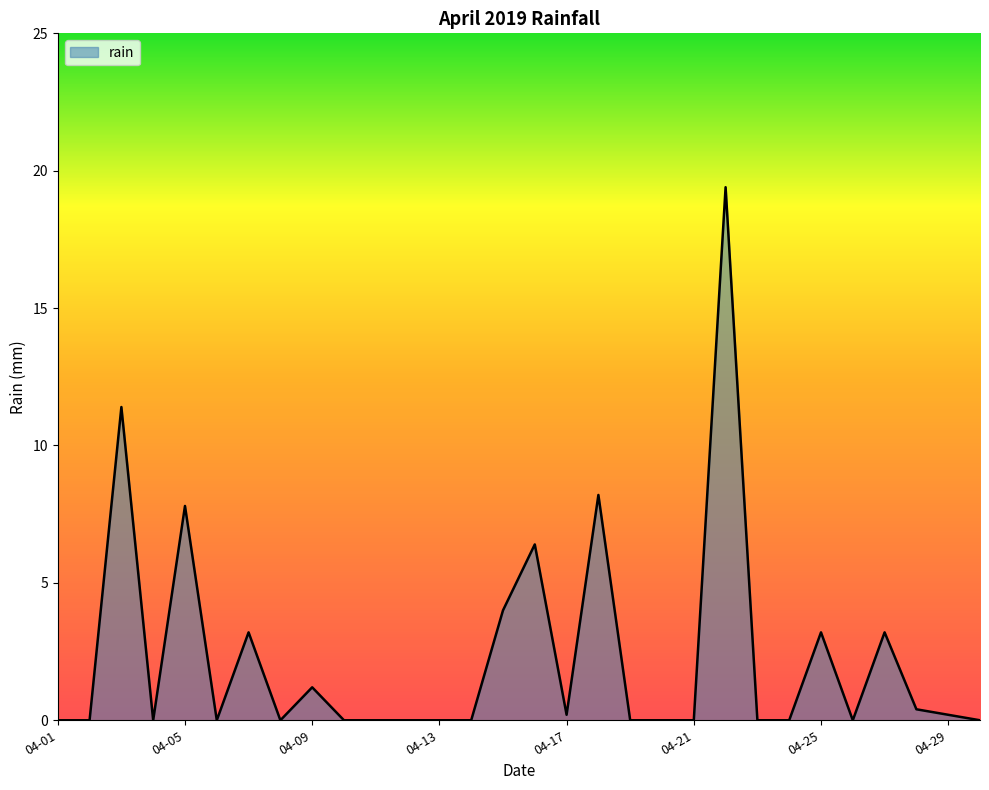

What is the difference between the maximum and minimum values?

19.4